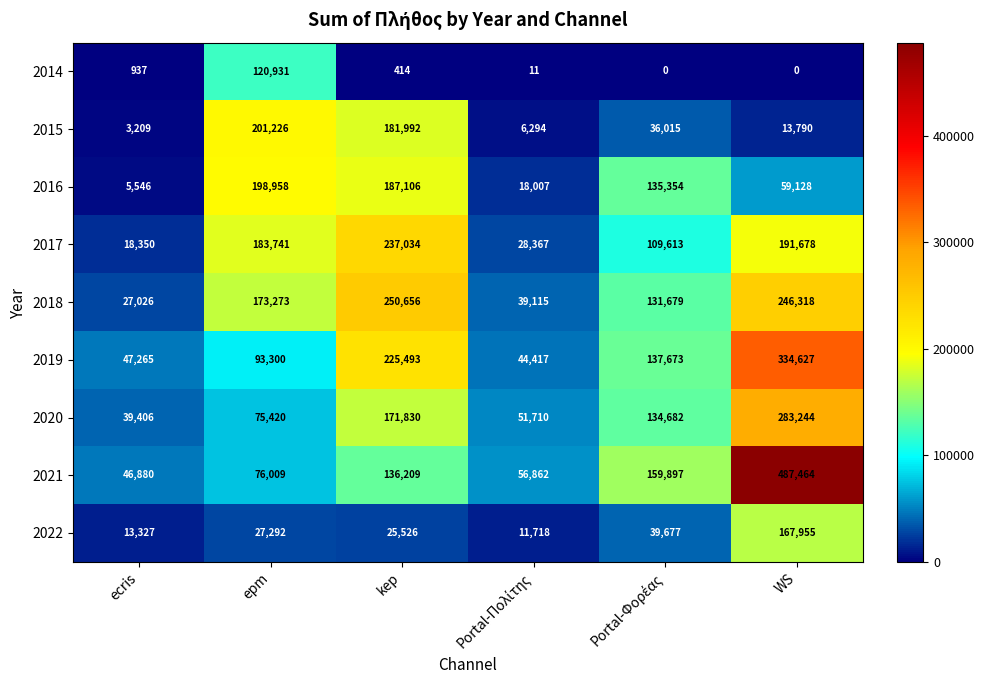

What is the average value of the 2020 series?

126049